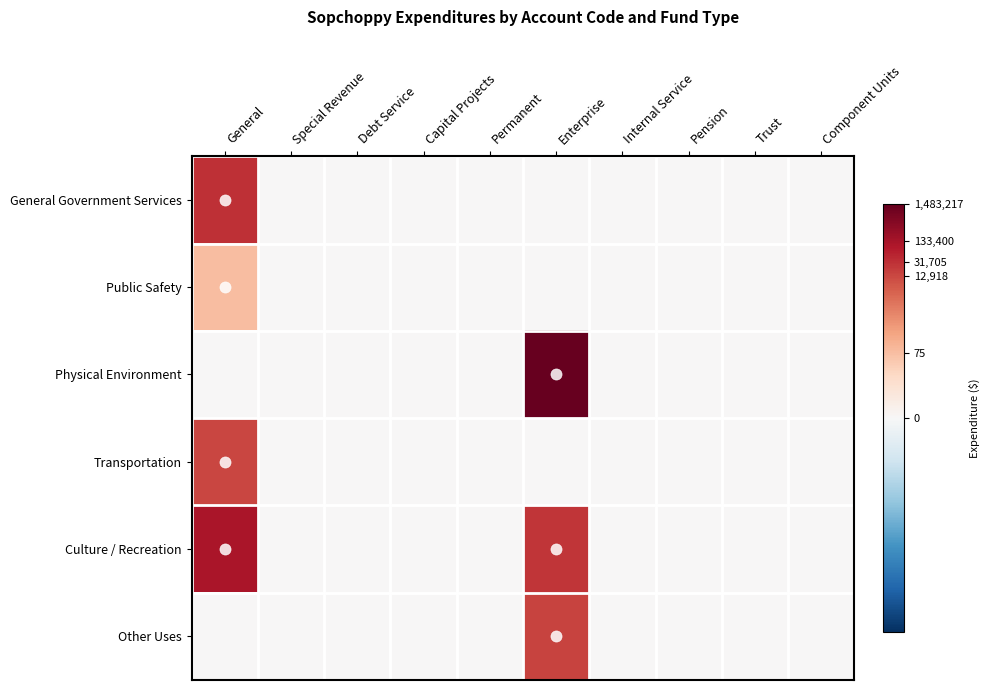

Rank the series at Pension from highest to lowest value.

General Government Services, Public Safety, Physical Environment, Transportation, Culture / Recreation, Other Uses